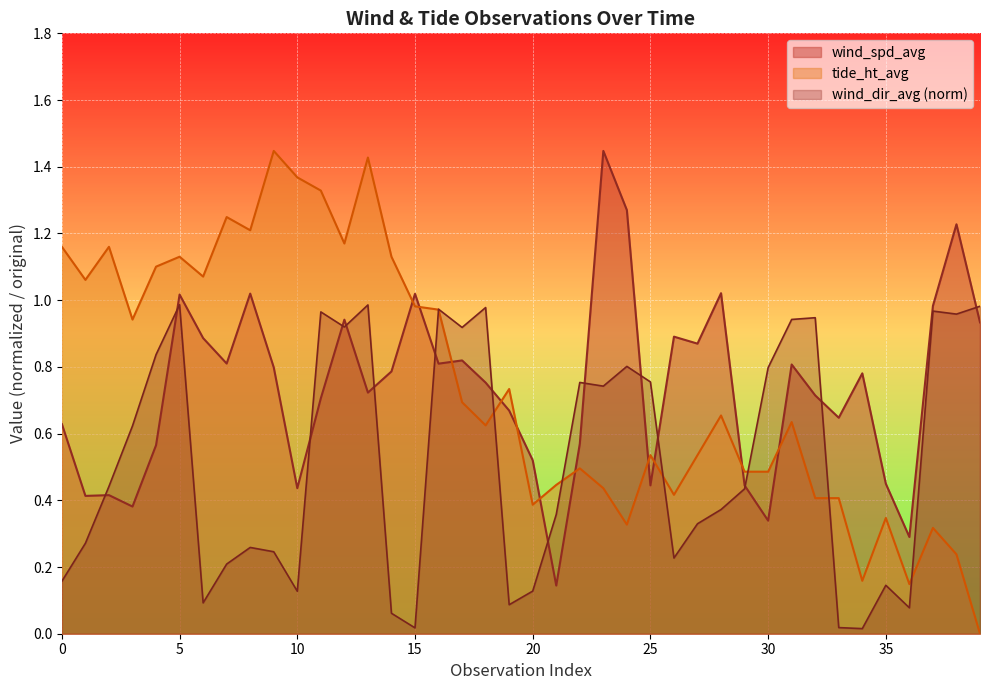

At 30, list the series in order from largest to smallest.

wind_dir_avg (norm), tide_ht_avg, wind_spd_avg